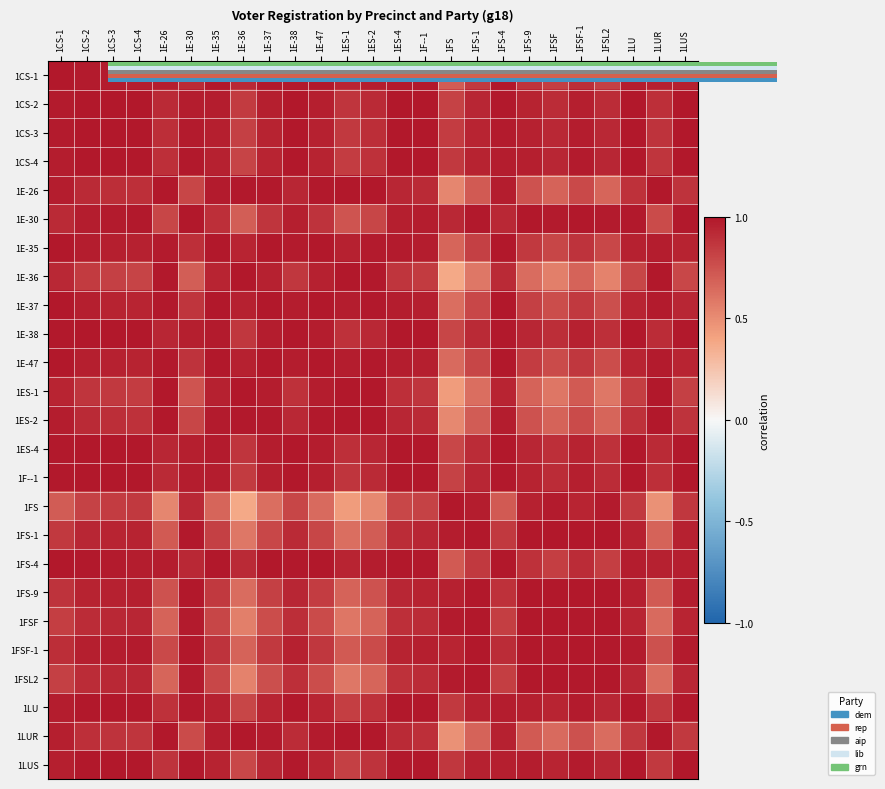

Which category has the highest value across all series?

1CS-1